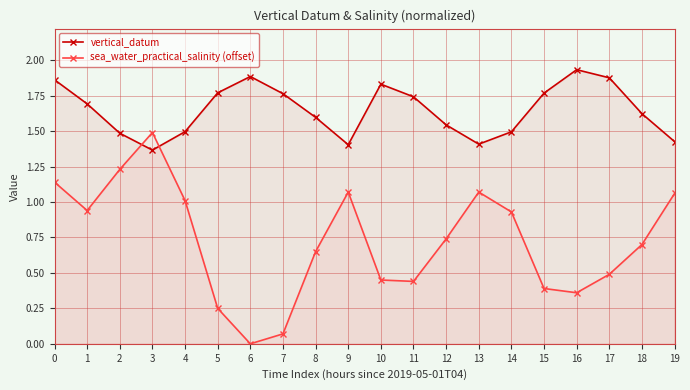

Rank the series at 2 from highest to lowest value.

vertical_datum, sea_water_practical_salinity (offset)